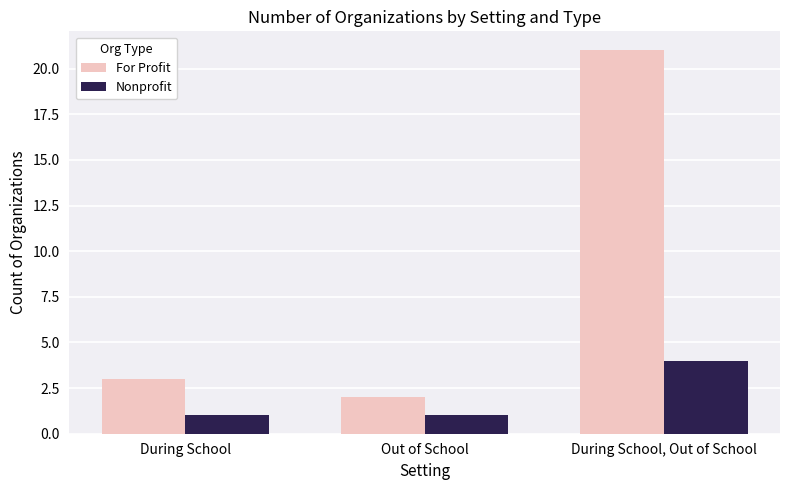

At which category is the sum across all series the highest?

During School, Out of School